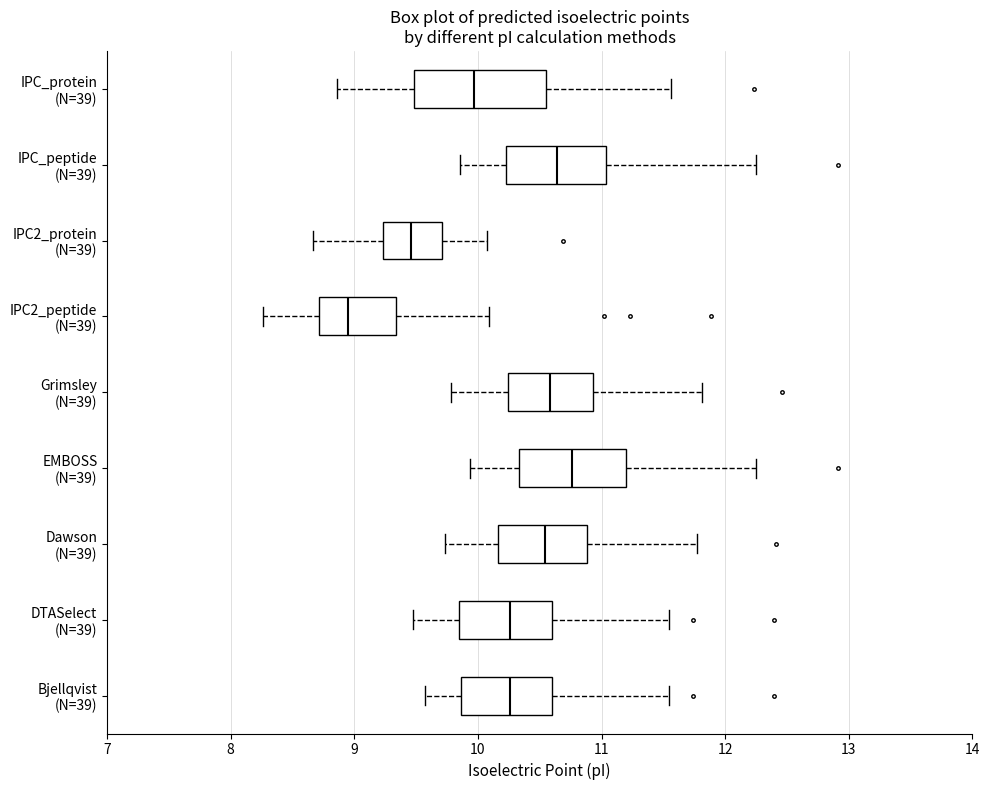

Comparing the boxes themselves (not the whiskers), which one is the widest?

IPC_protein (N=39)